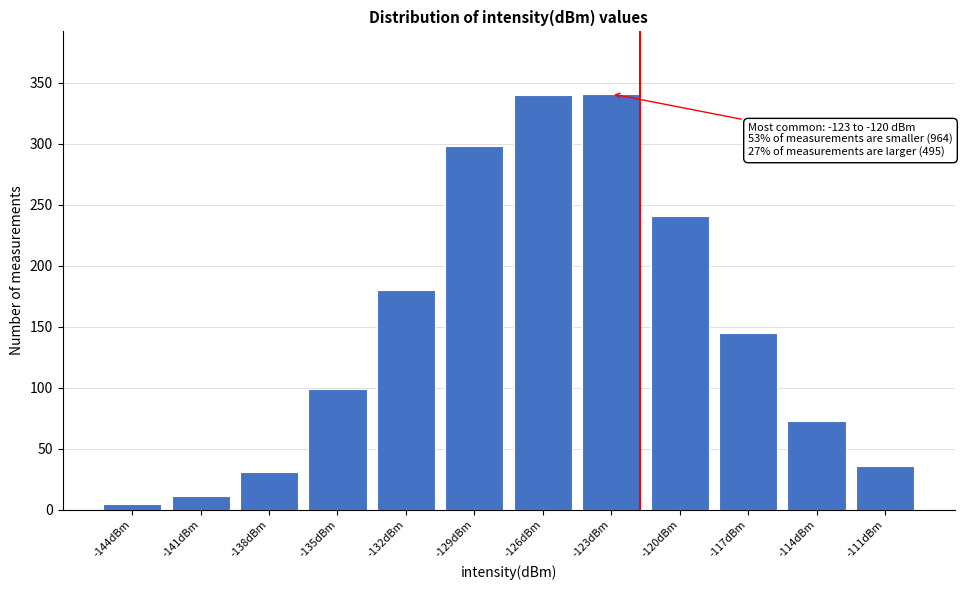

What is the label of the 6th bar from the right?

-126dBm